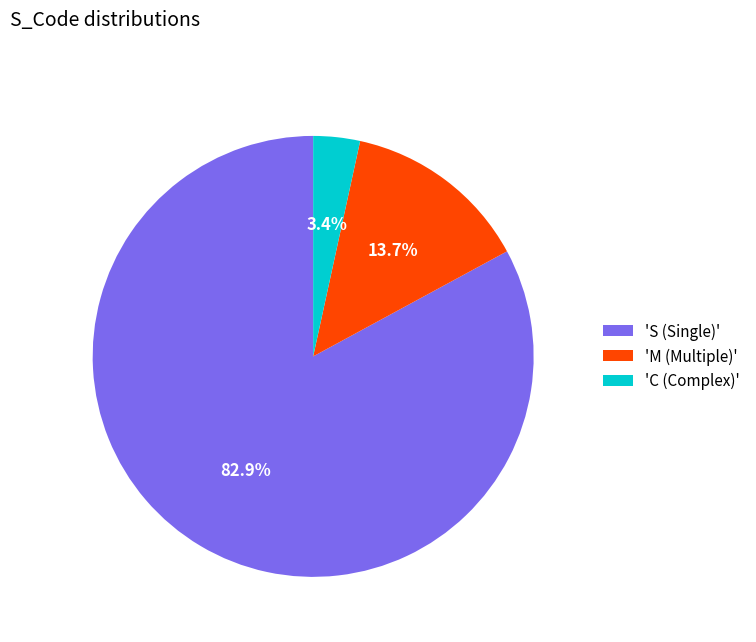

Which has a higher value, 'M (Multiple)' or 'C (Complex)'?

'M (Multiple)'